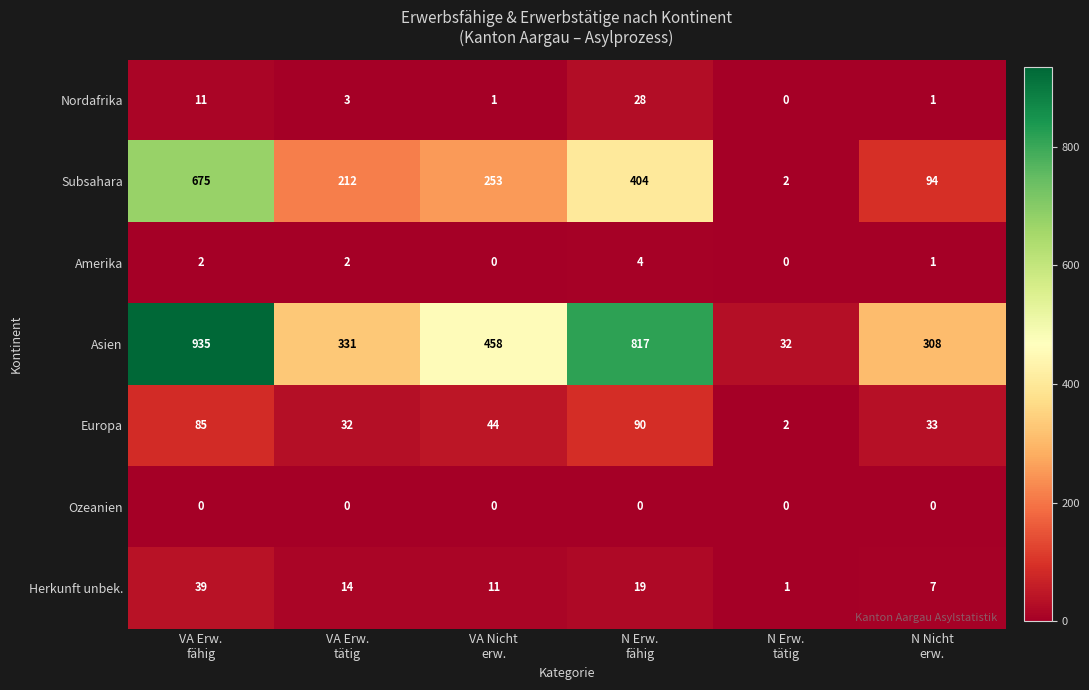

Which series has the largest range (max minus min)?

Asien